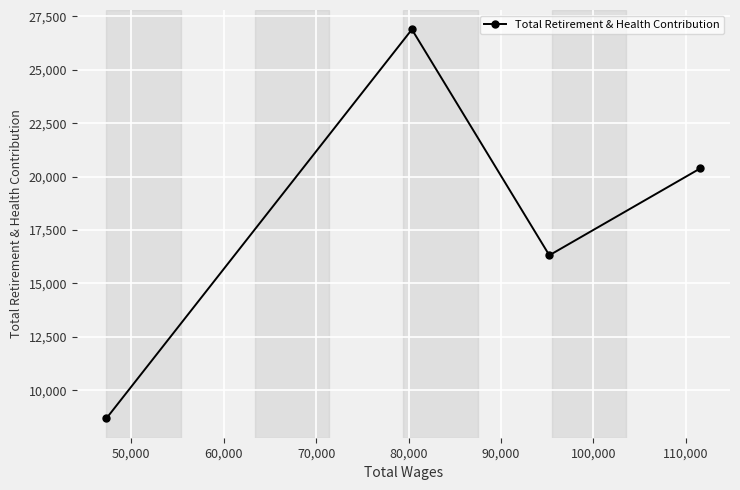

What is the value of the 2nd point from the left?

26889